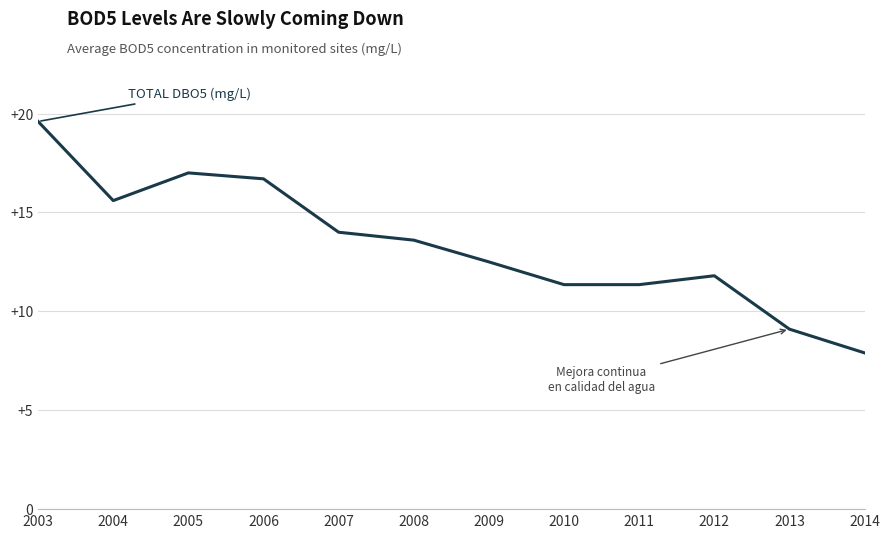

Approximately how many times larger is the value at 2014 compared to 2004?

0.5